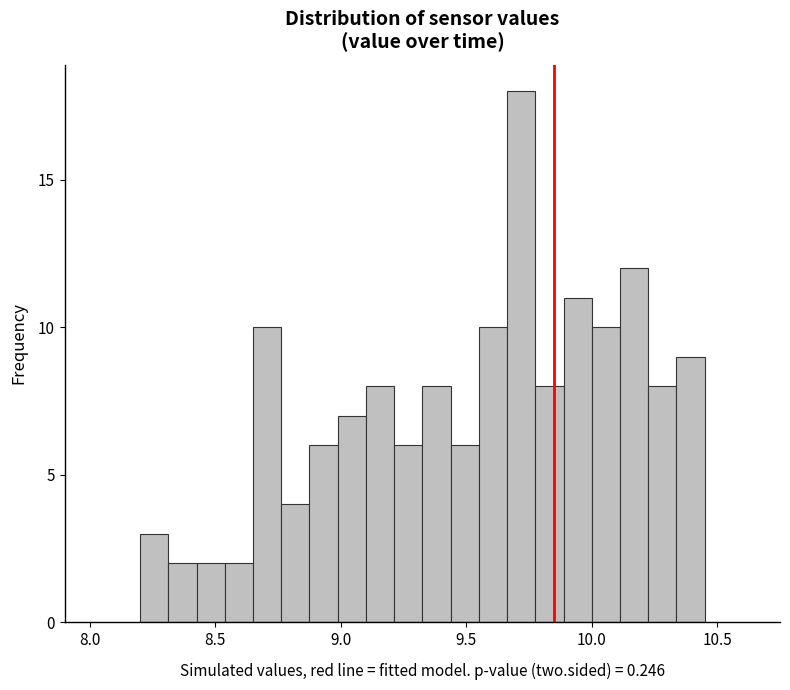

Around what value on the x-axis is the tallest bar? Give the approximate position of its centre, as read against the axis.

9.70